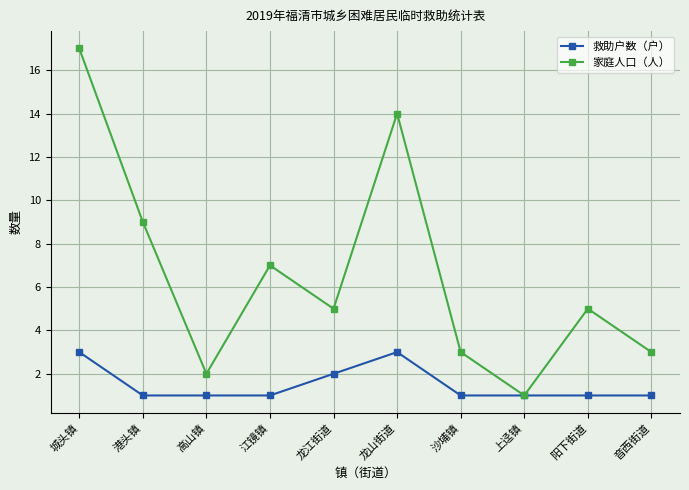

The 家庭人口（人） series shows 9 at 江镜镇. True or false?

False